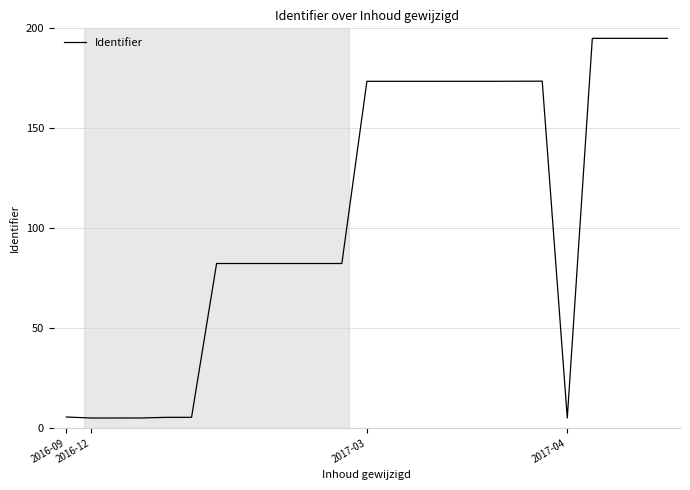

What is the difference between the maximum and minimum values?

190.0